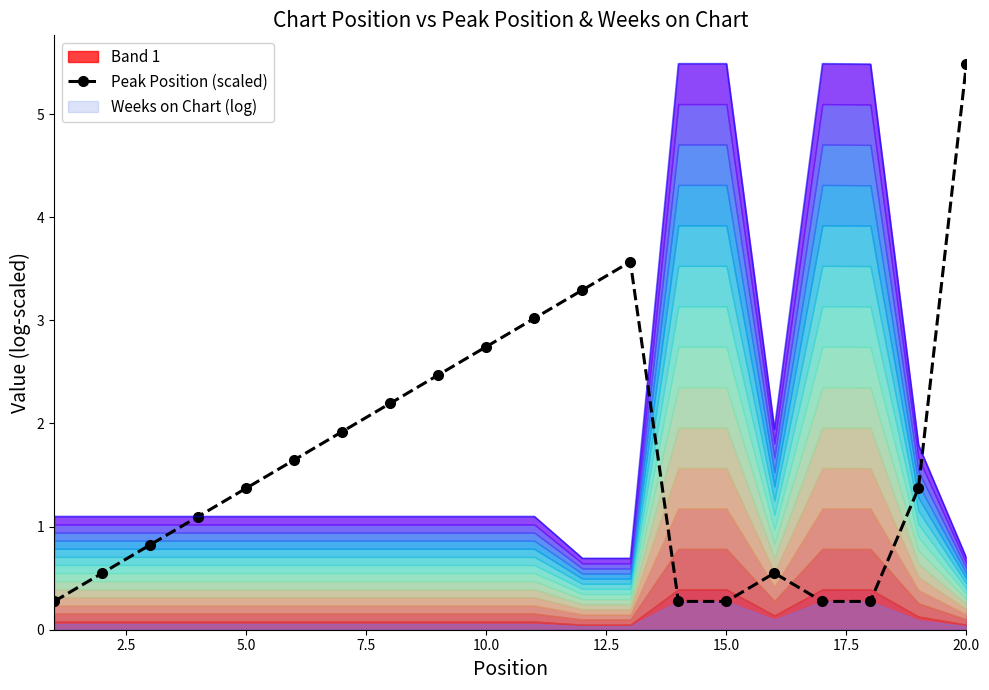

How many interior local peaks does the Peak Position (scaled) series have?

2